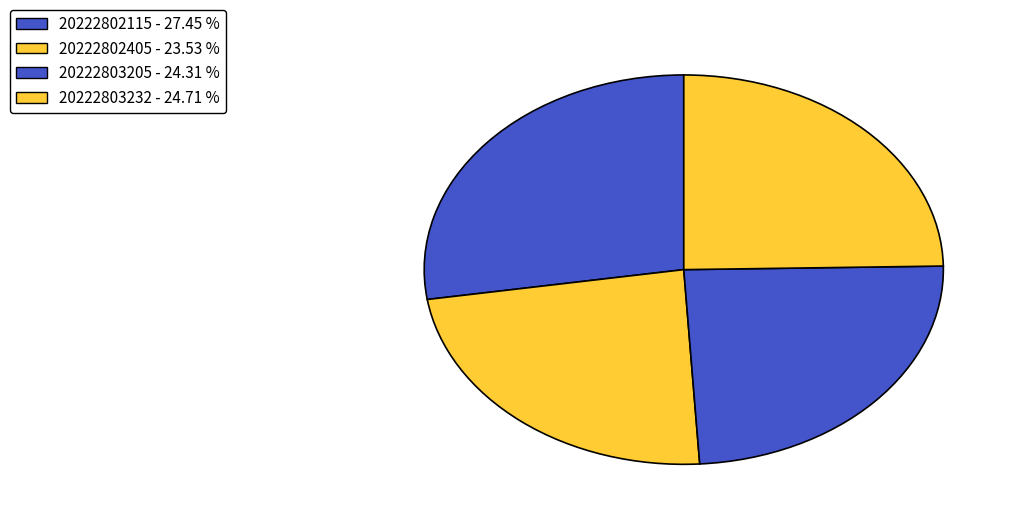

Rank the categories by value from lowest to highest.

20222802405, 20222803205, 20222803232, 20222802115